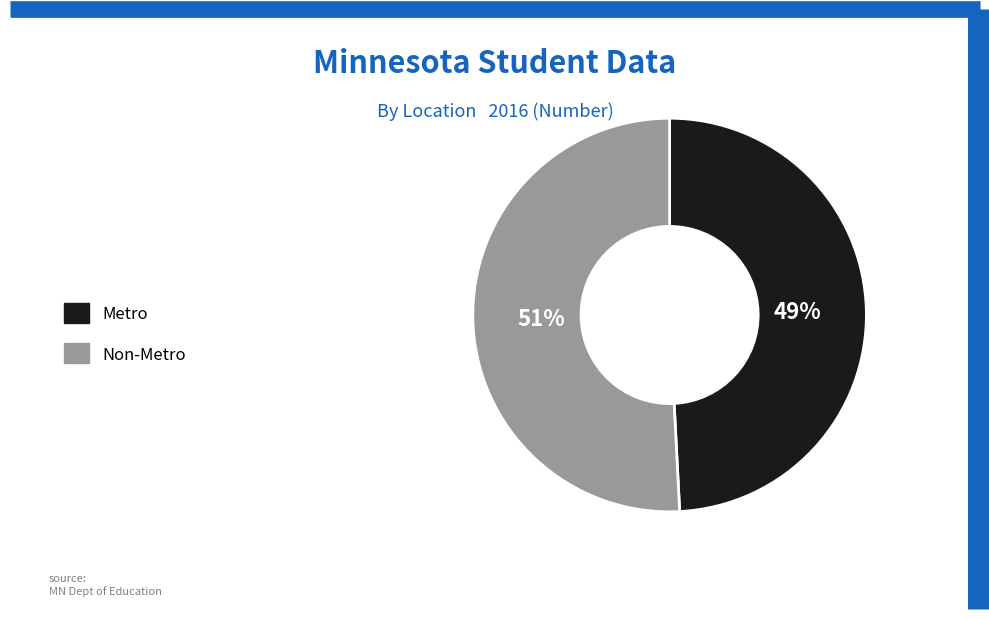

Count the number of slices in the pie.

2